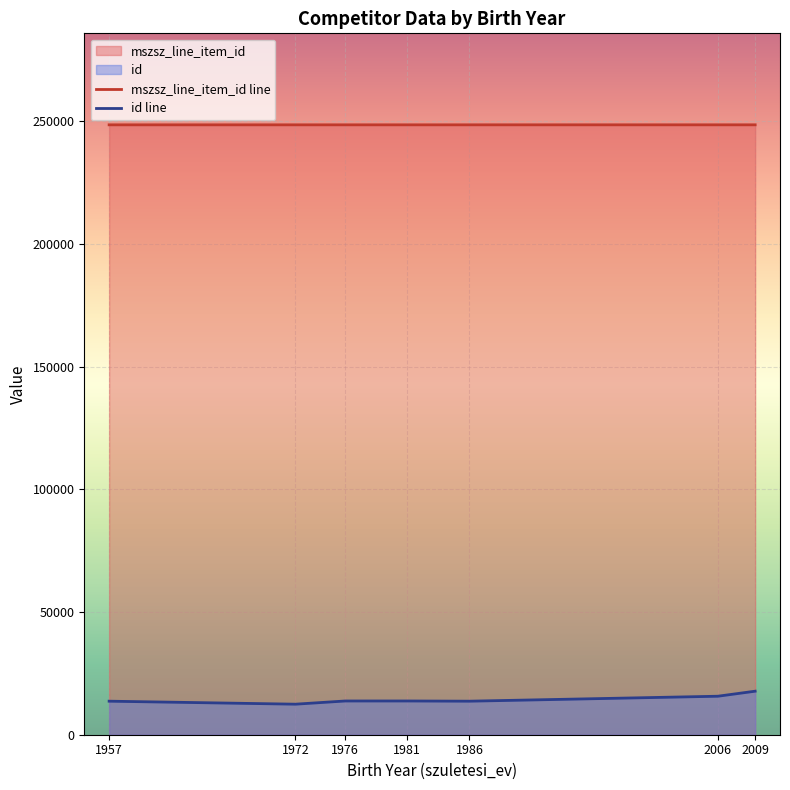

Read the mszsz_line_item_id value at 1972.

248583